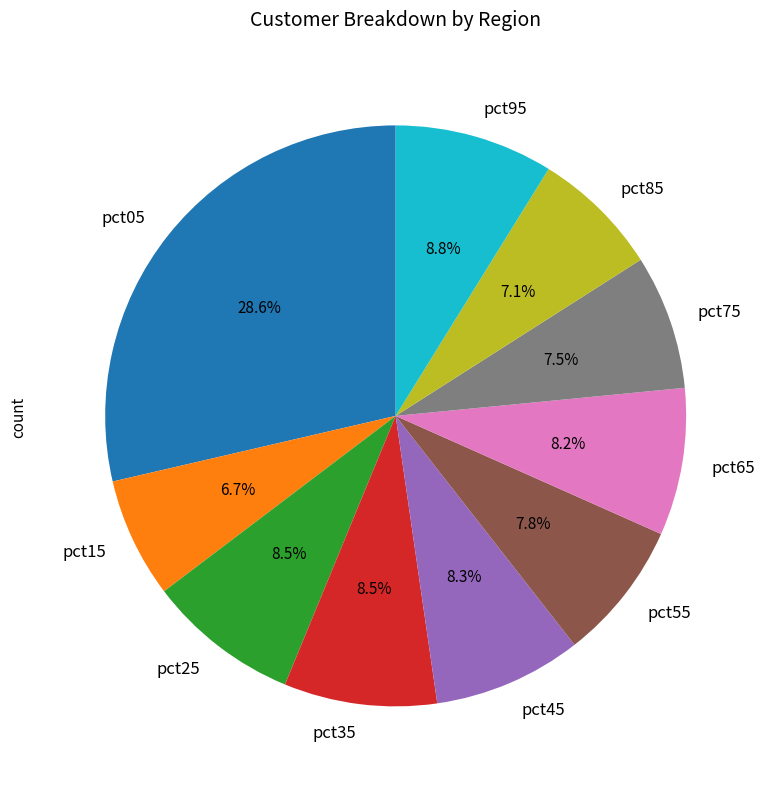

What percentage is the pct95 slice, to the nearest percent?

9%